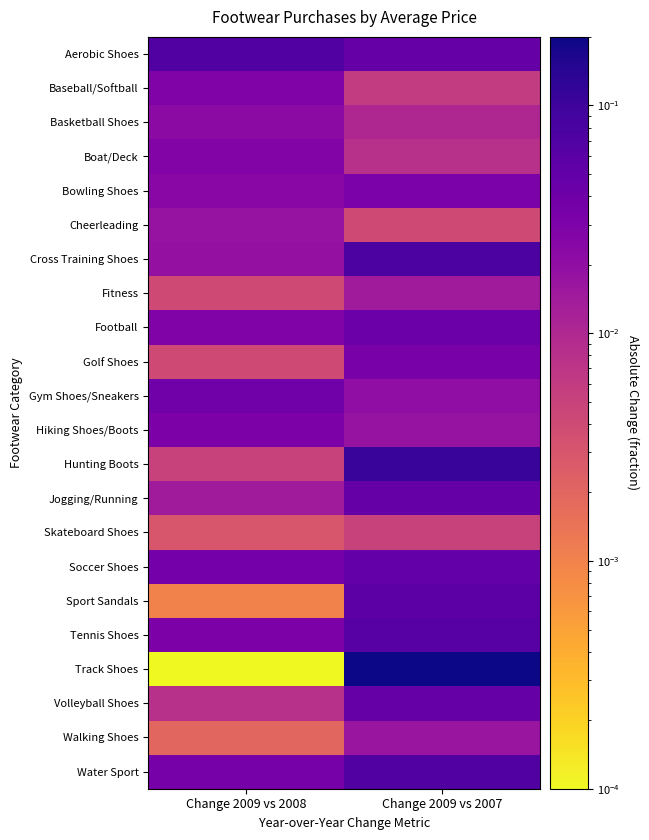

What is the spread (max minus min) of values at Change 2009 vs 2007?

0.2